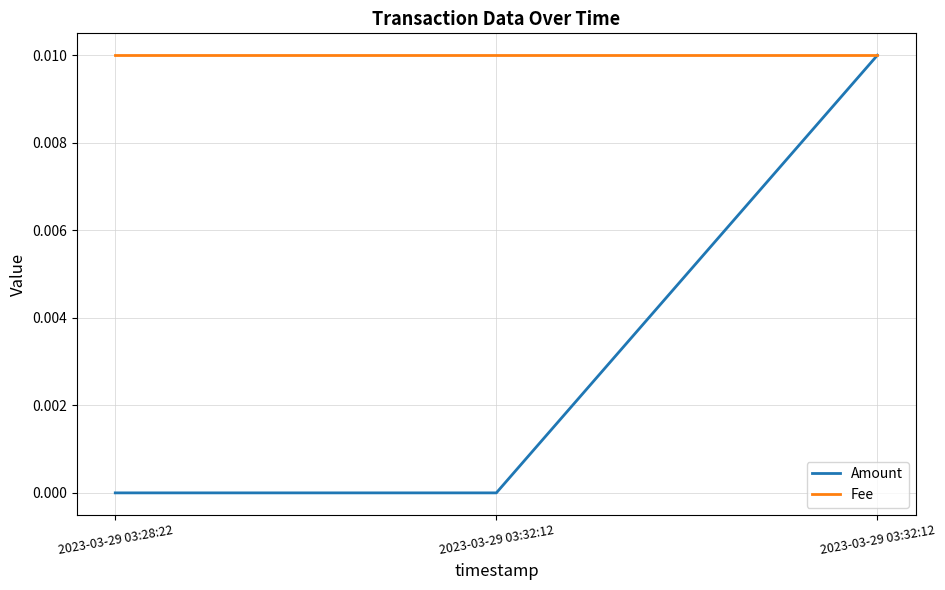

At 2023-03-29 03:28:22, list the series in order from largest to smallest.

Fee, Amount